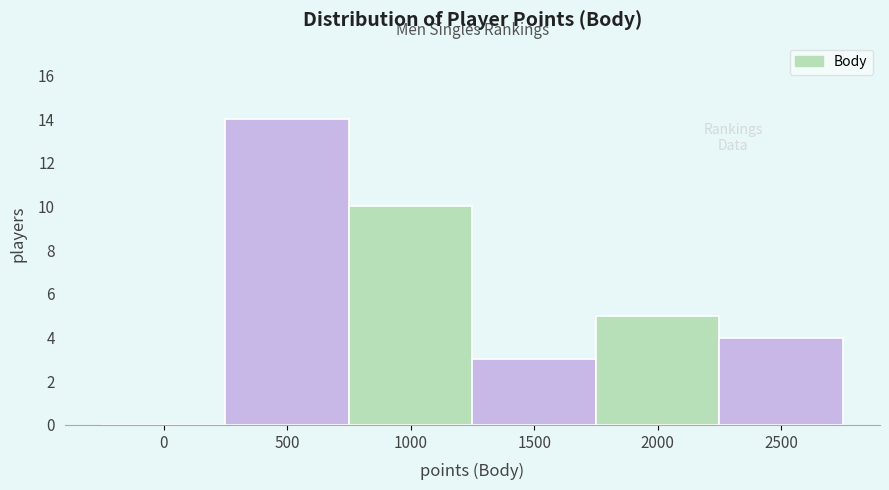

Reading left to right, transcribe all the data shown in this chart.

0=0	500=14	1000=10	1500=3	2000=5	2500=4